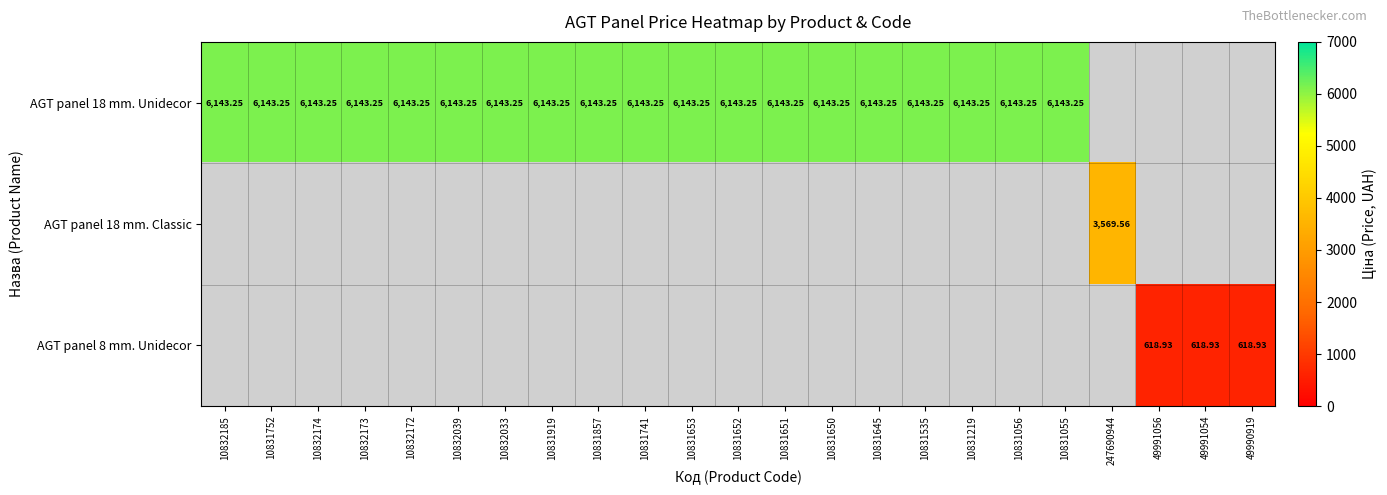

What is the highest value of the AGT panel 8 mm. Unidecor series?

618.9